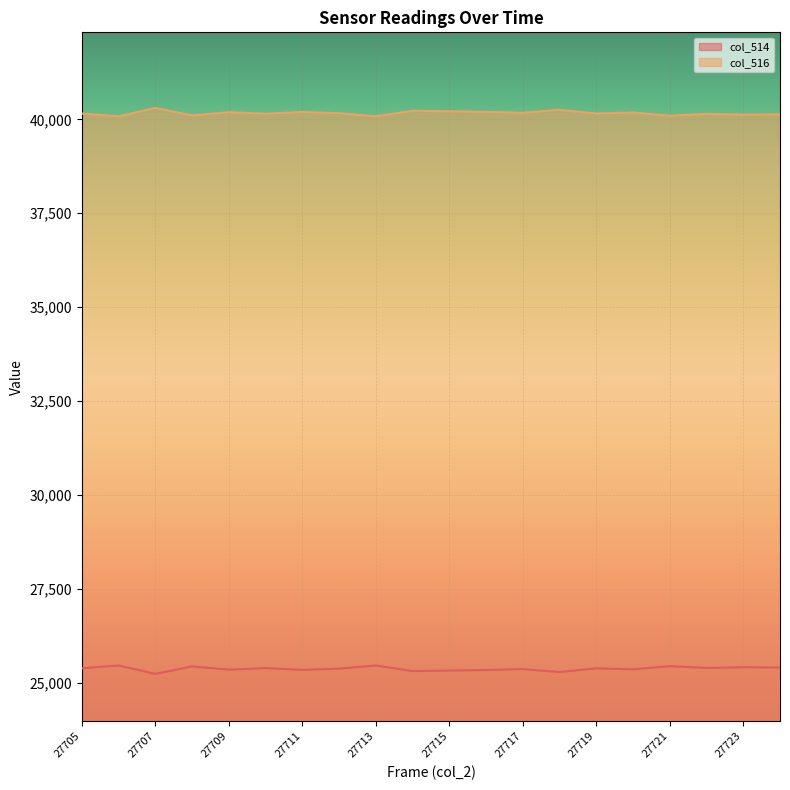

True or false: col_514 has a value of 13933 at 27705.

False